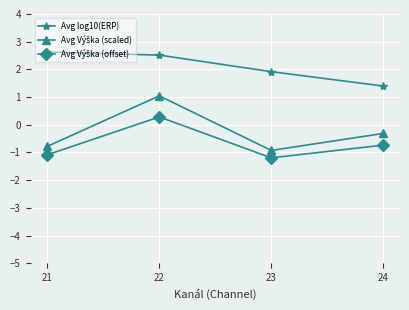

Between 21 and 24, which series saw the biggest shift?

Avg log10(ERP)